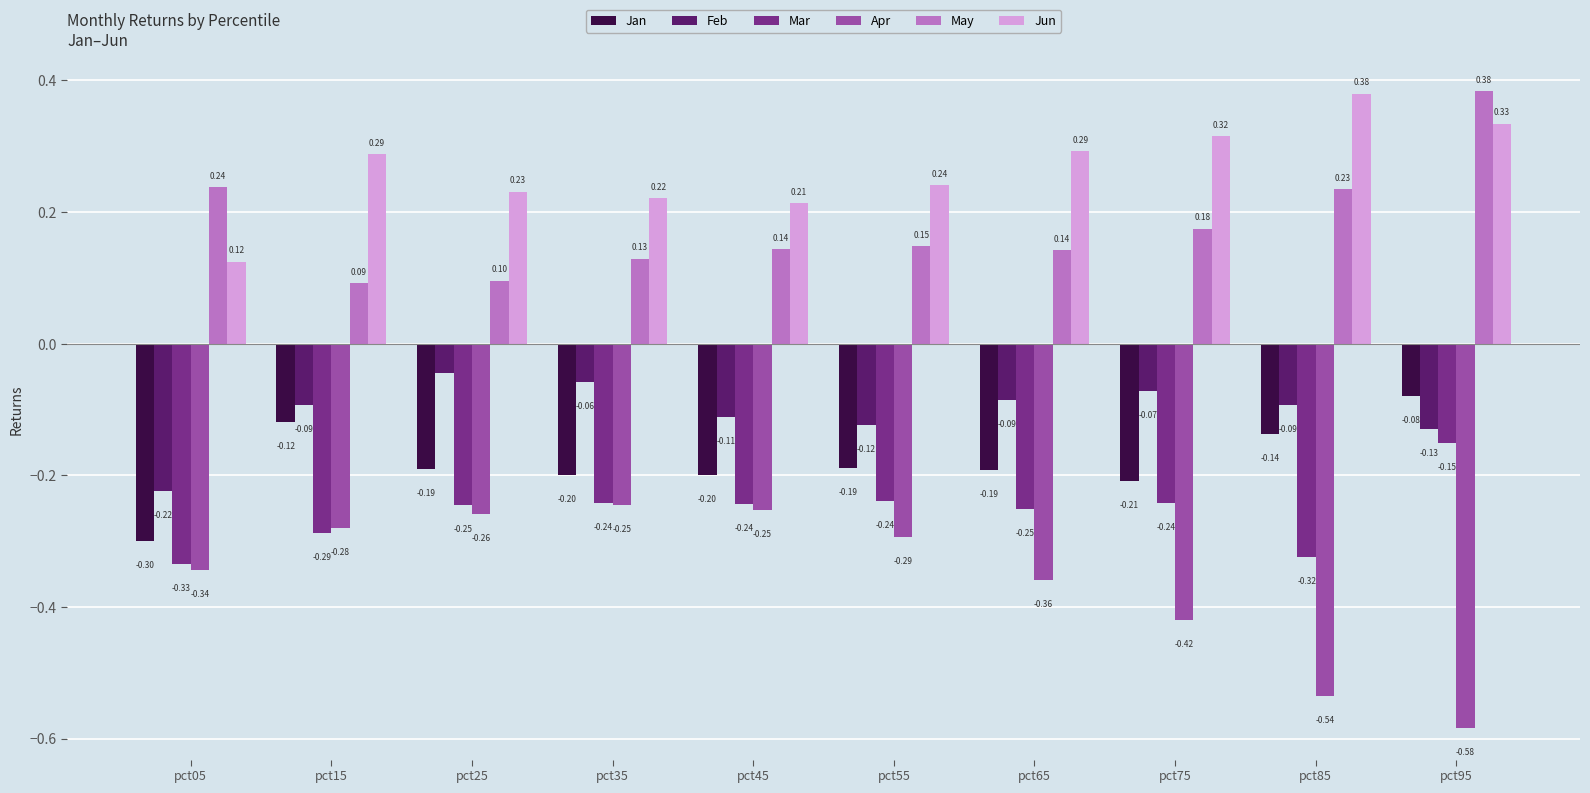

What are all the series names shown in the legend?

Jan, Feb, Mar, Apr, May, Jun